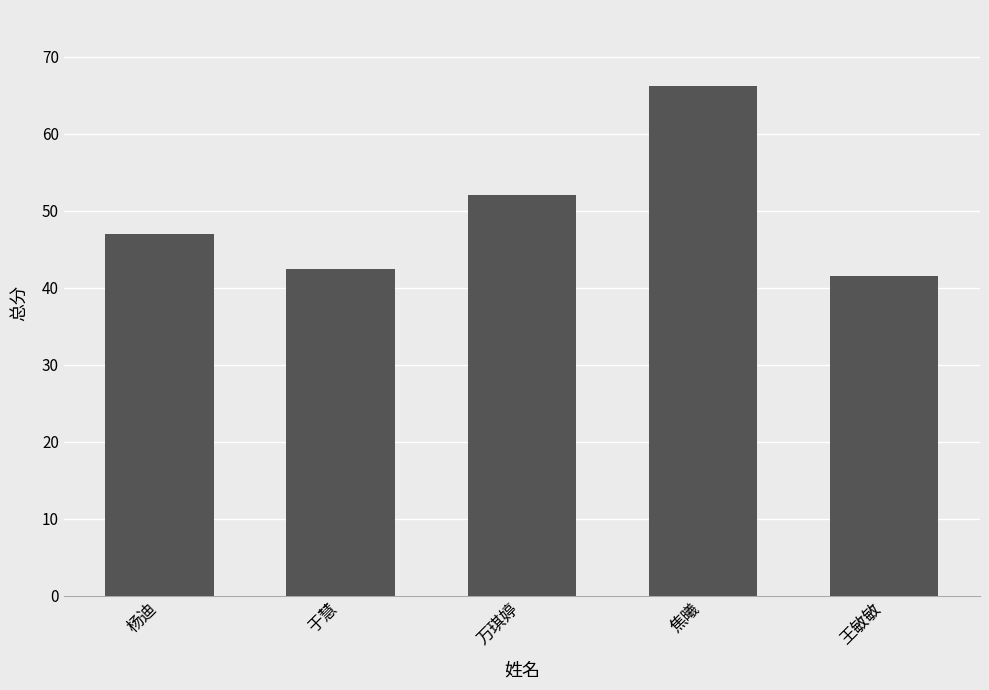

What is the change in value from 杨迪 to 于慧?

-4.6